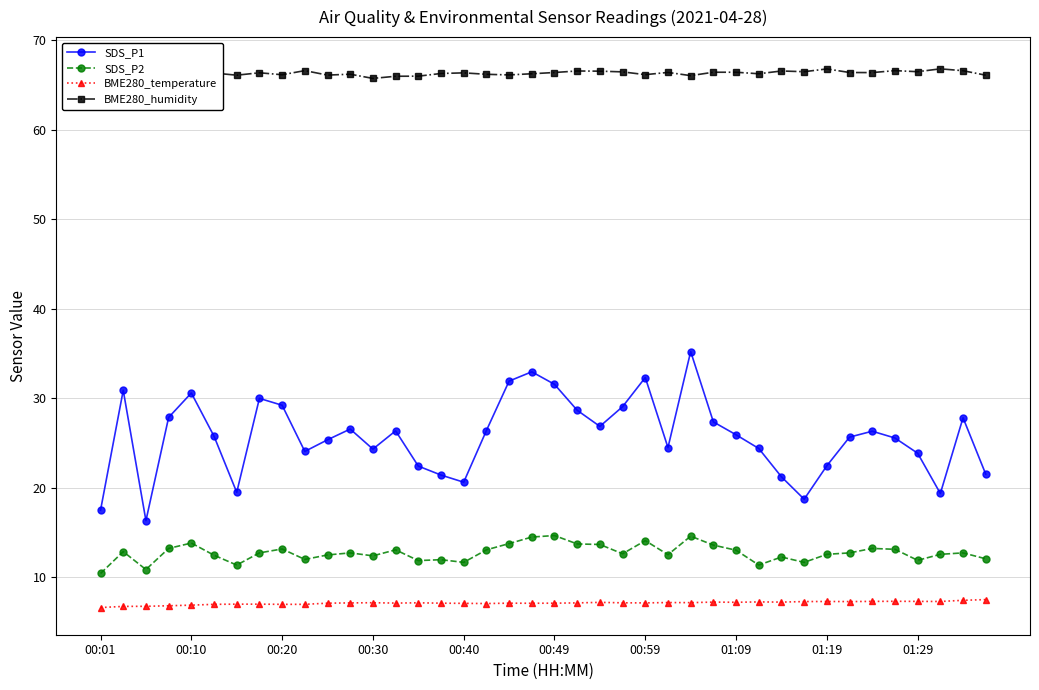

True or false: SDS_P1 and SDS_P2 cross at least once.

False